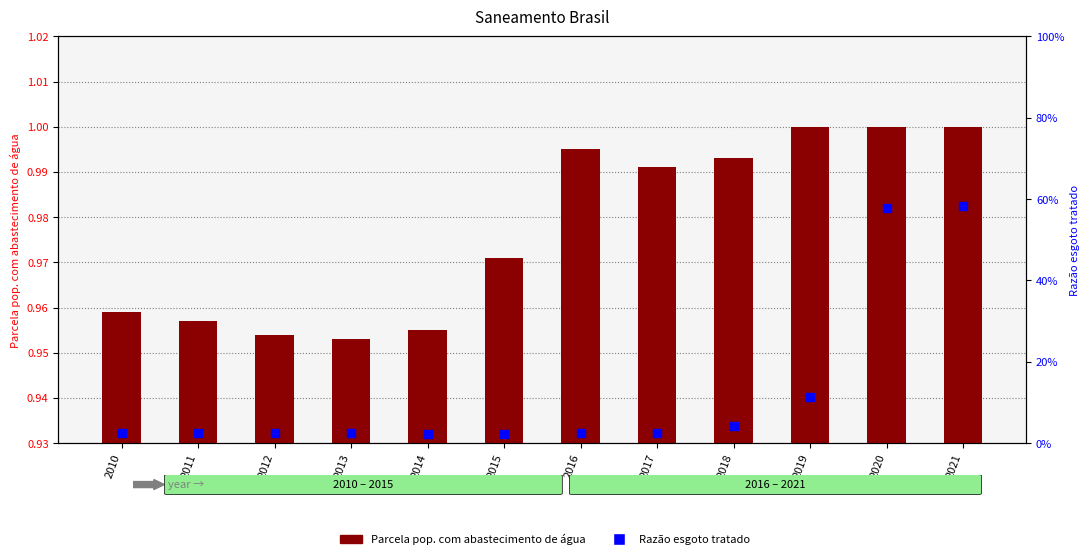

What are all the series names shown in the legend?

Parcela pop. com abastecimento de água, Razão esgoto tratado